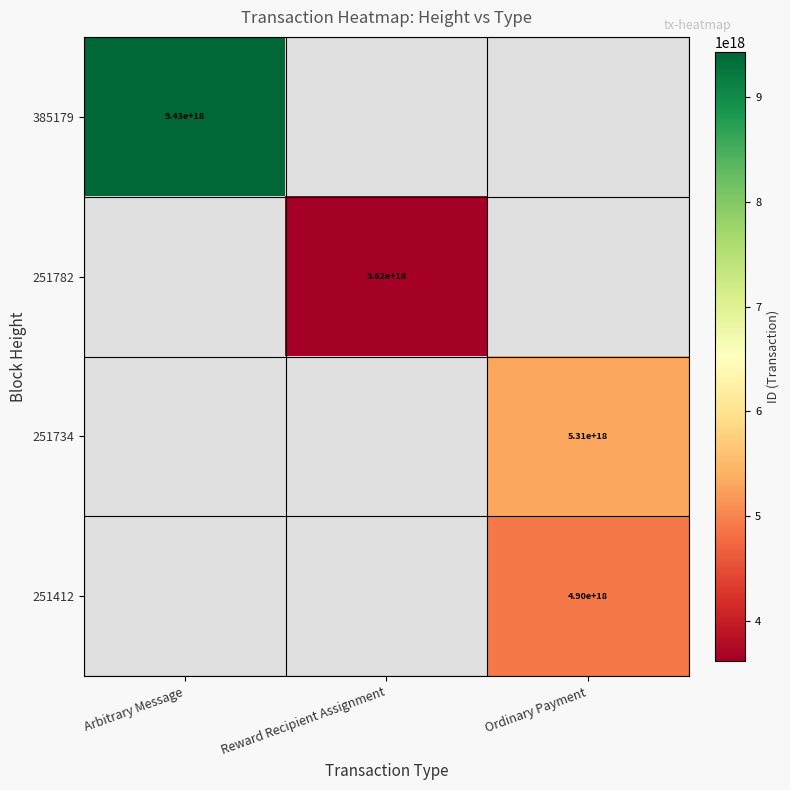

Is it true that 251412 equals 4900000000000000000 at Ordinary Payment?

True